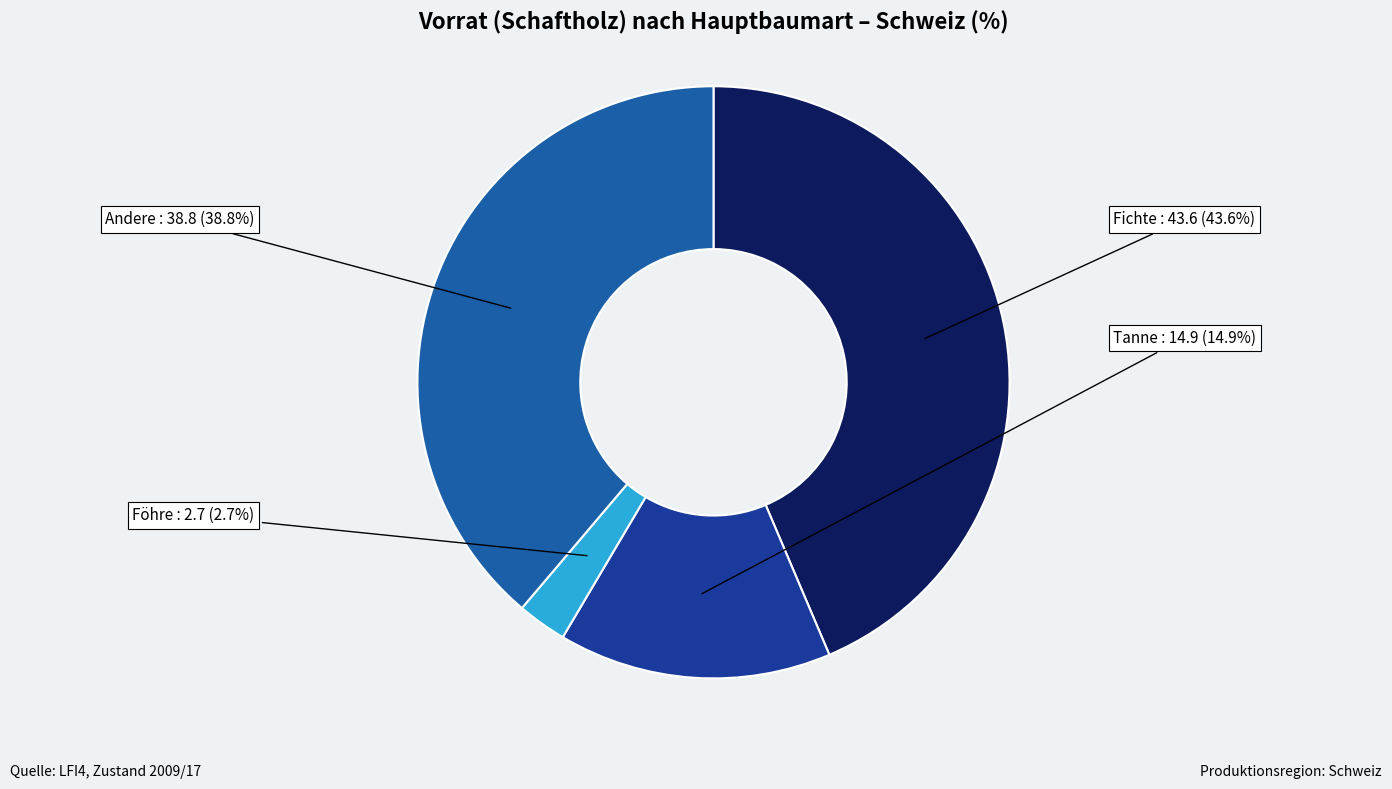

Rank the categories by value from lowest to highest.

Föhre, Tanne, Andere, Fichte